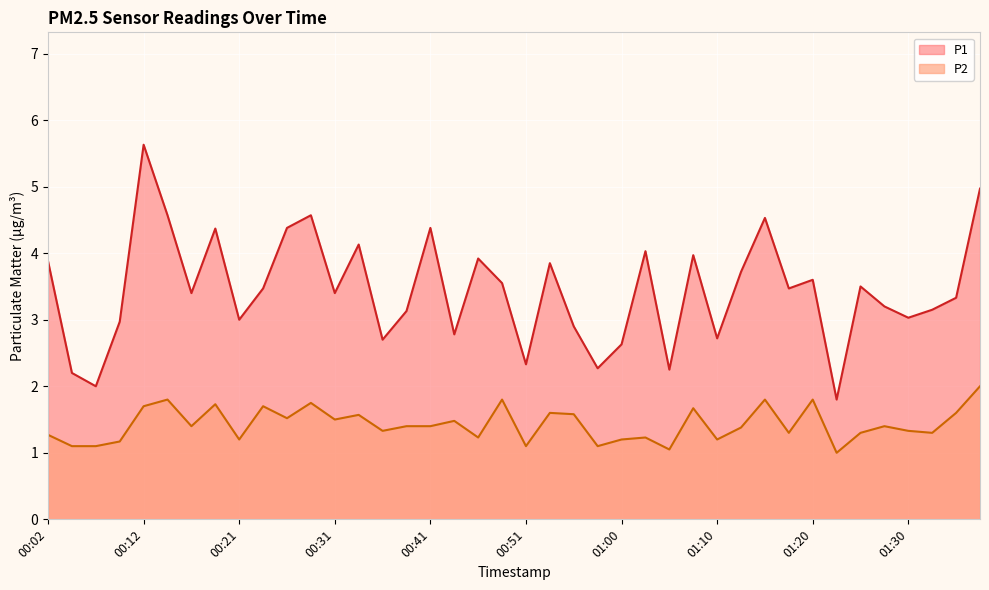

The value of P2 at 00:16 is 2.5. True or false?

False